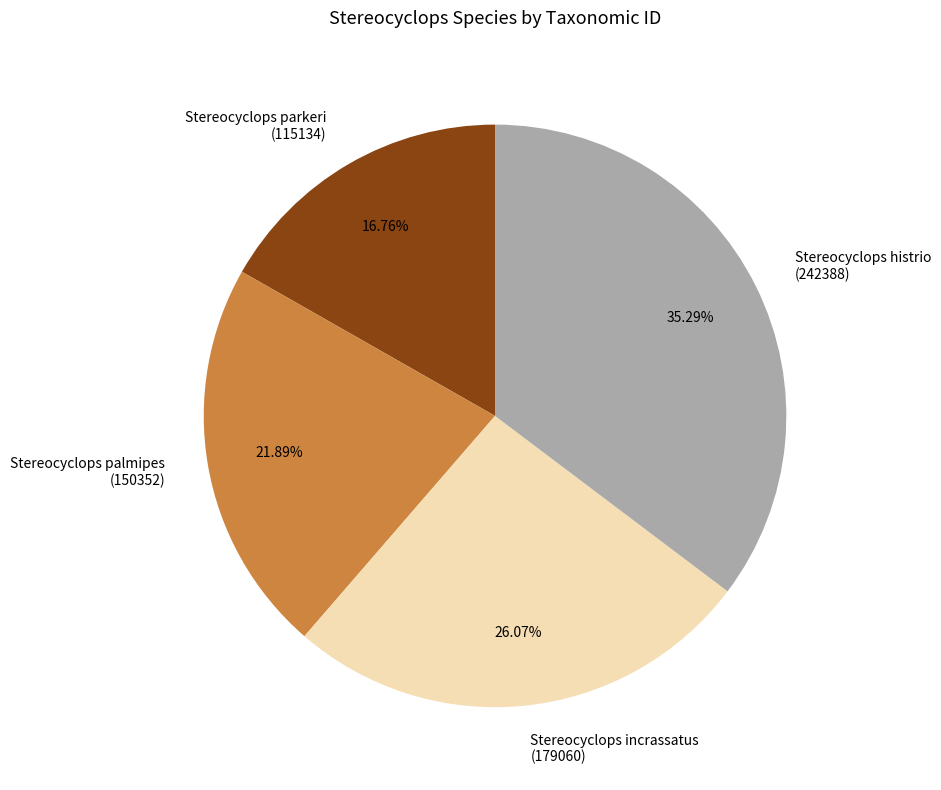

Does Stereocyclops palmipes (150352) account for over 50% of the chart?

No